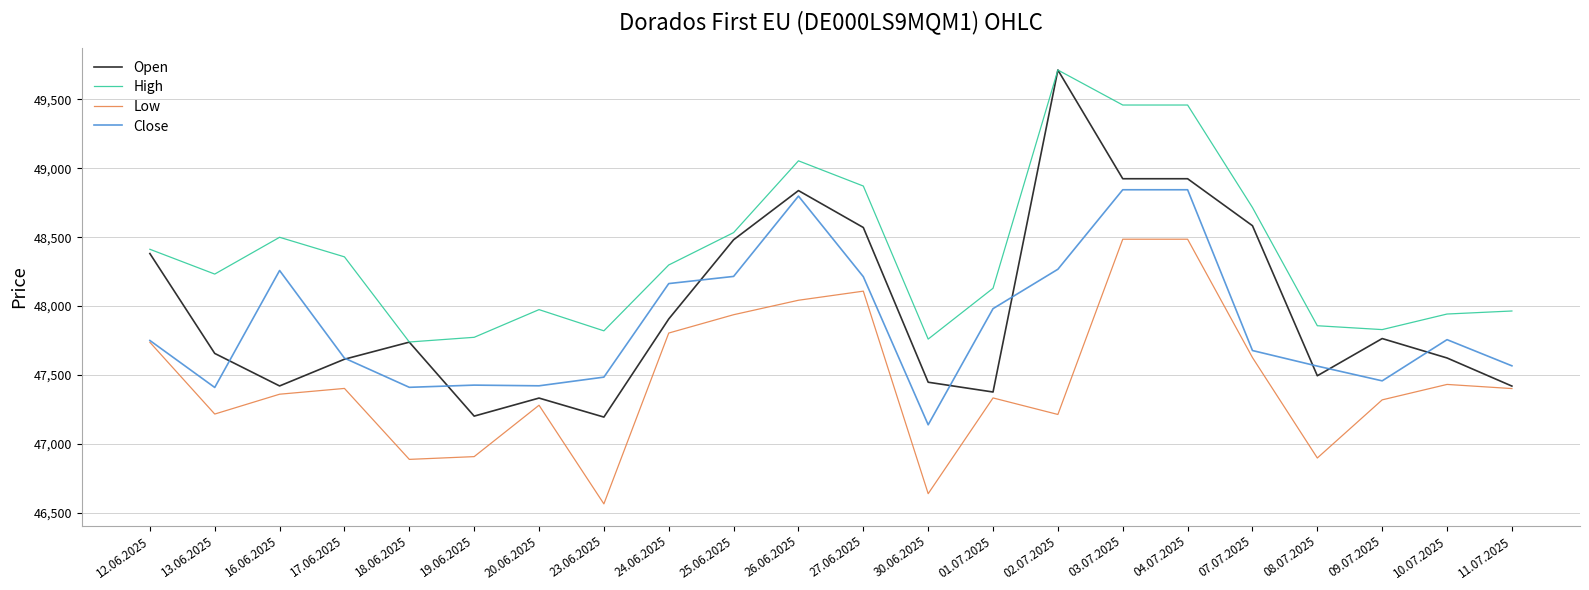

Which series has the largest total across all categories?

High